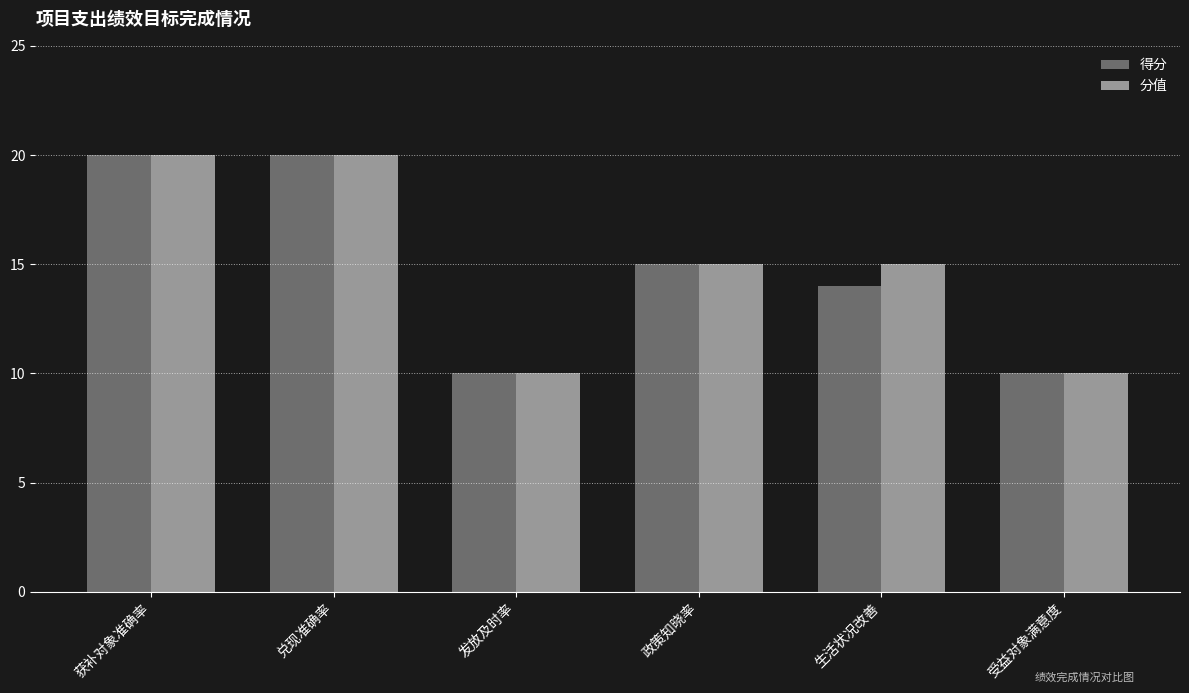

Is the value of 得分 at 兑现准确率 greater than the value of 分值 at 政策知晓率?

Yes